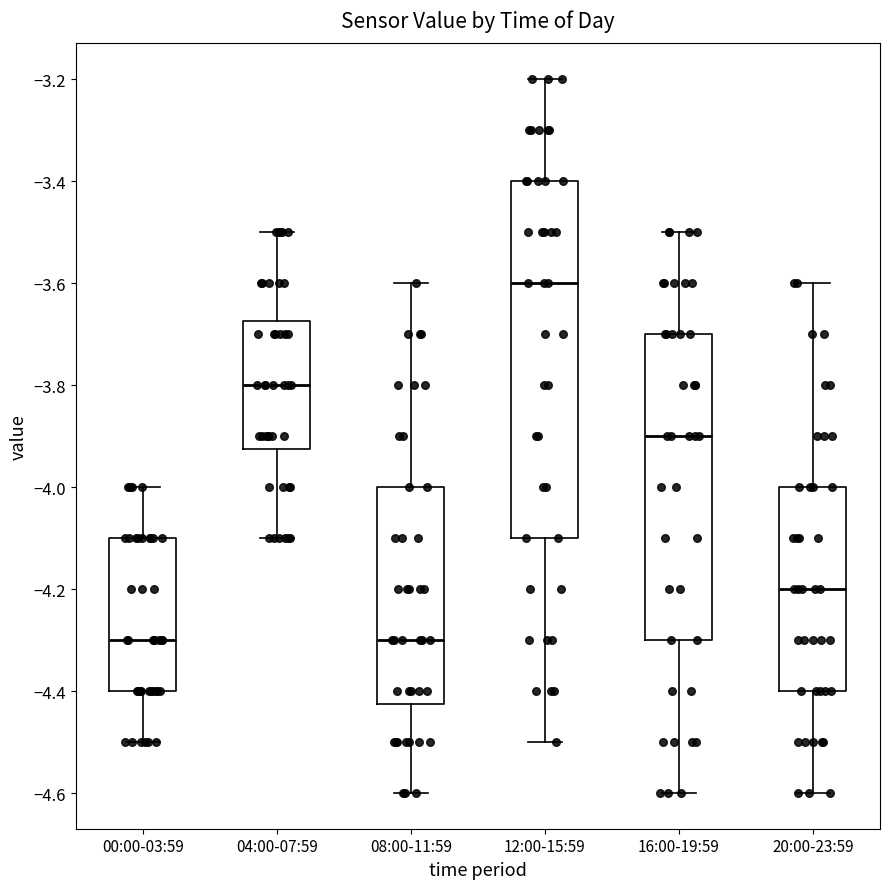

Which box's median line is the highest?

12:00-15:59